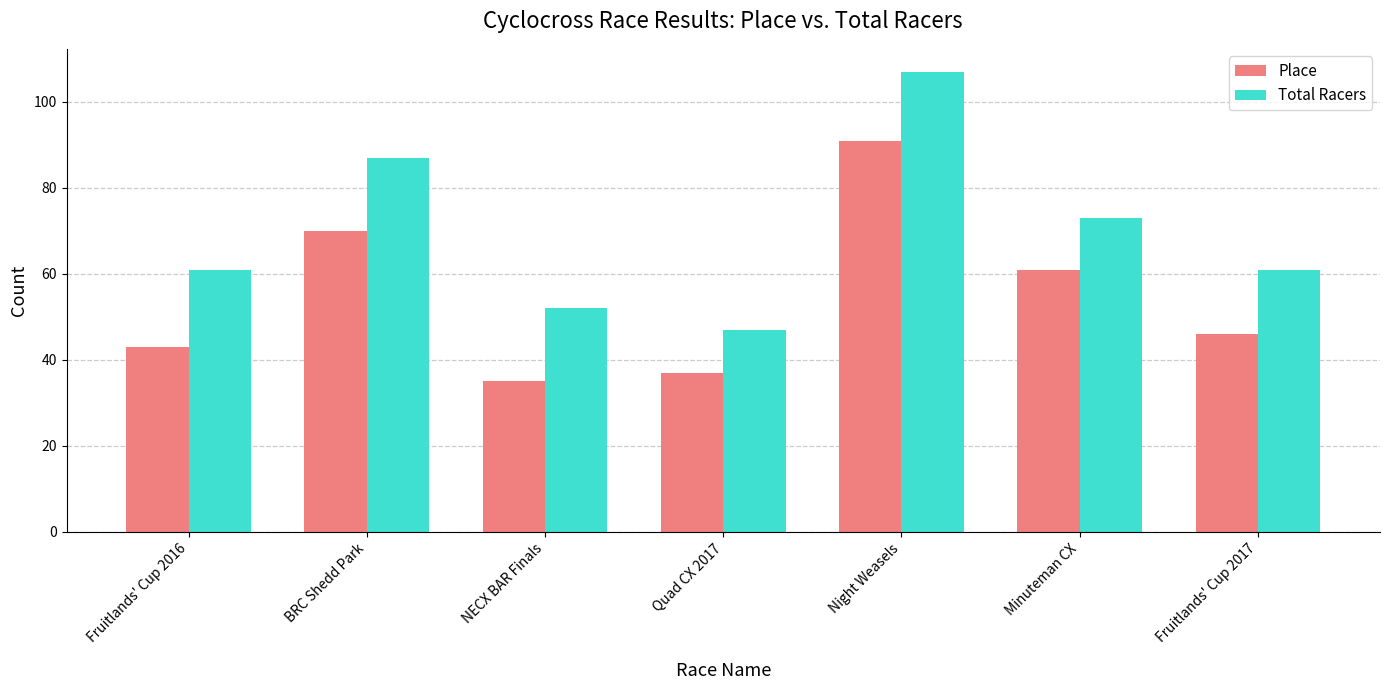

Which label corresponds to the largest value in the chart?

Night Weasels